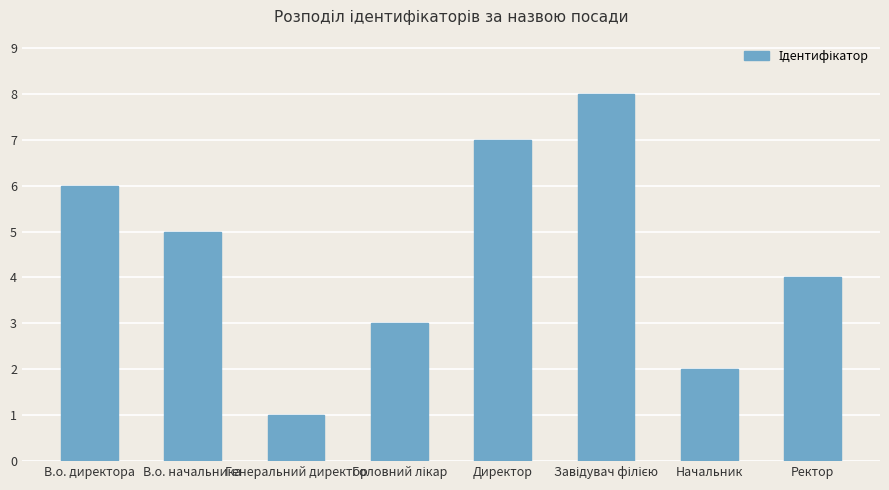

Is it true that the value at Ректор is 3?

False